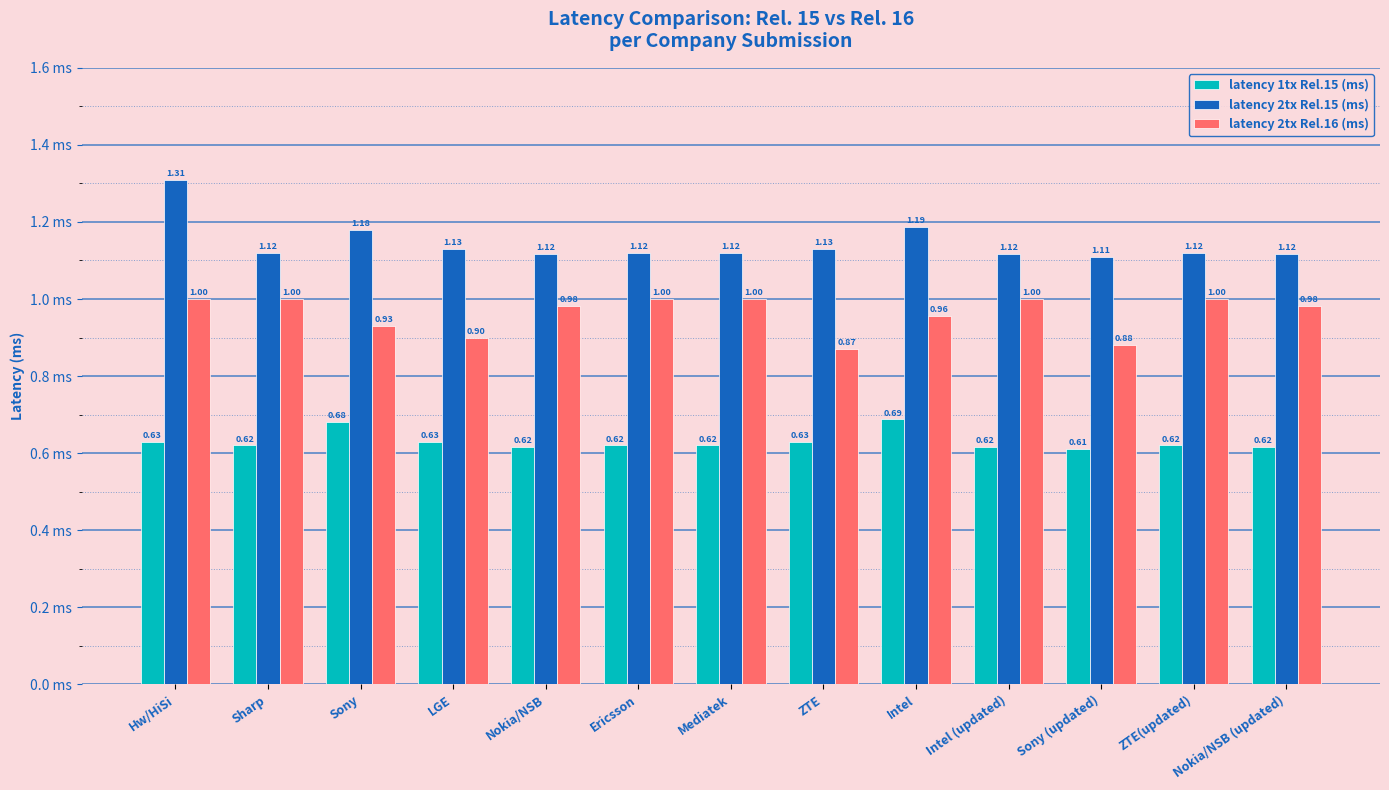

Rank the series at Sony (updated) from lowest to highest value.

latency 1tx Rel.15 (ms), latency 2tx Rel.16 (ms), latency 2tx Rel.15 (ms)